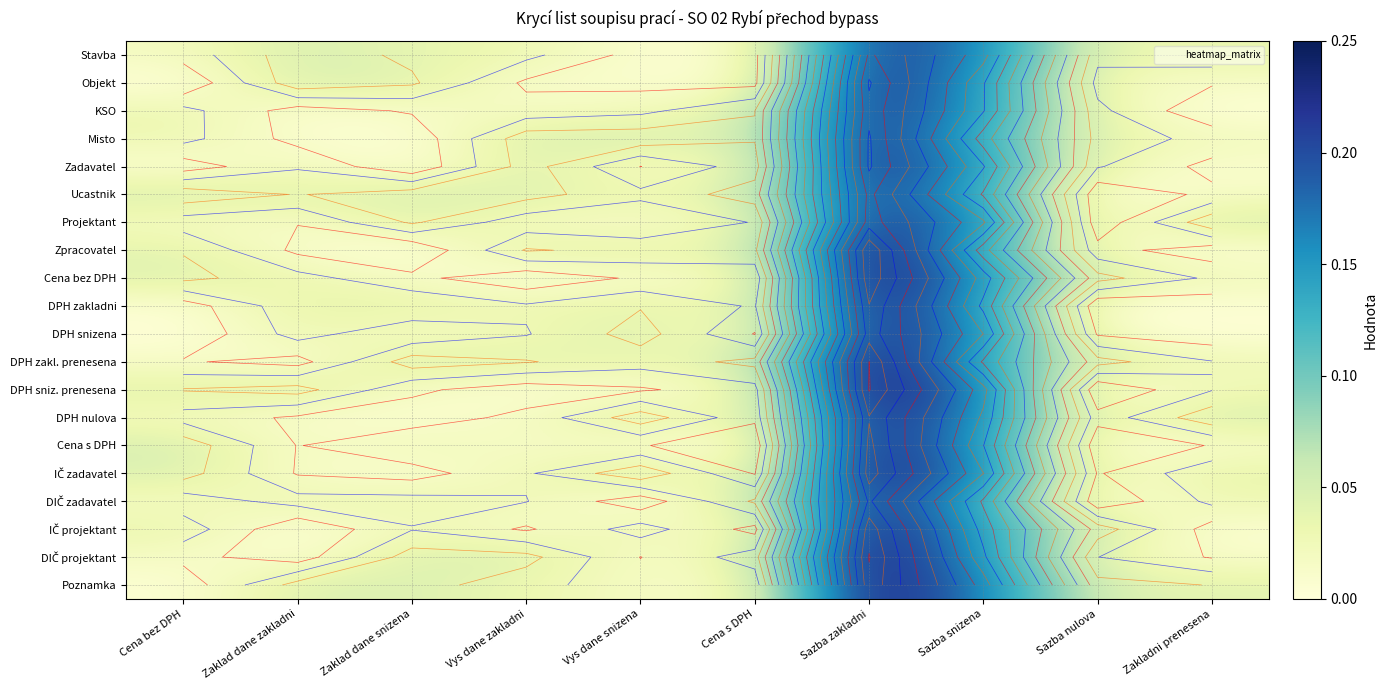

Rank the series by their maximum value, from lowest to highest.

Stavba, Ucastnik, Projektant, KSO, Objekt, Misto, Zadavatel, DIČ zadavatel, DPH snizena, DPH nulova, DPH zakladni, Cena s DPH, IČ zadavatel, IČ projektant, Poznamka, Cena bez DPH, Zpracovatel, DPH zakl. prenesena, DIČ projektant, DPH sniz. prenesena